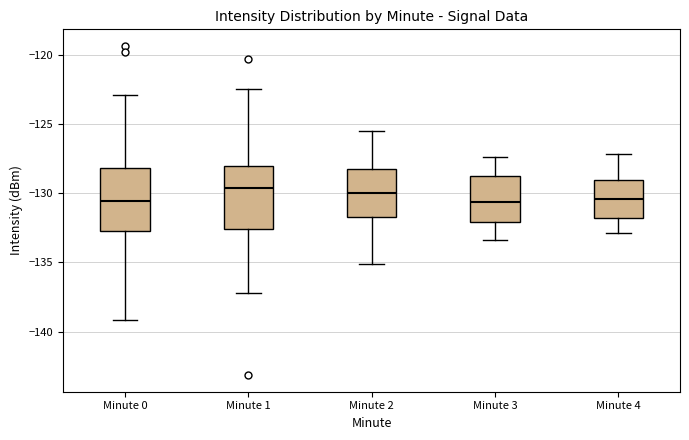

Where is the lower edge of the box for Minute 2 on the y-axis? The values are not printed on the chart, so give them approximately, as read against the axis.

-131.5